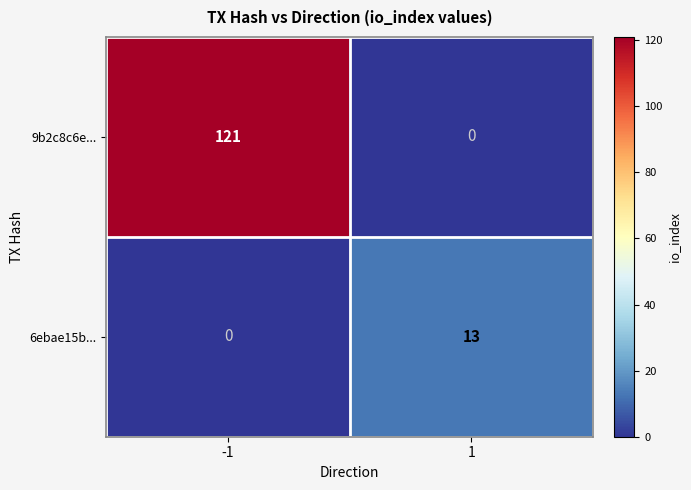

At how many categories does at least one series exceed 78?

1